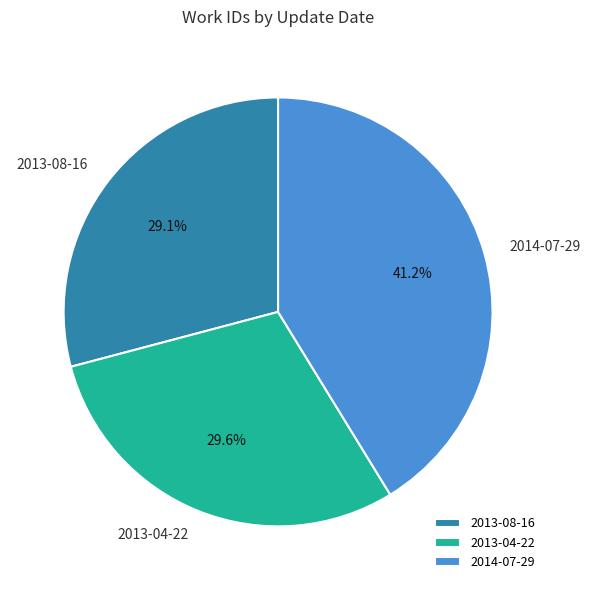

What is the smallest slice in the pie chart?

2013-08-16